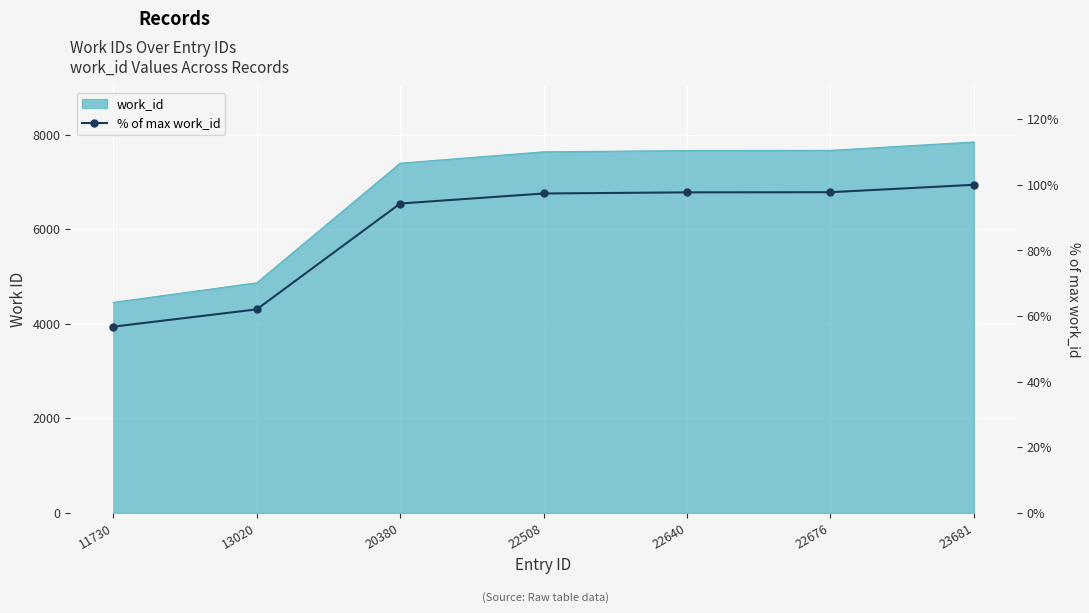

Reading left to right, what are all the values shown in this chart?

56.8	62.0	94.3	97.3	97.7	97.7	100.0